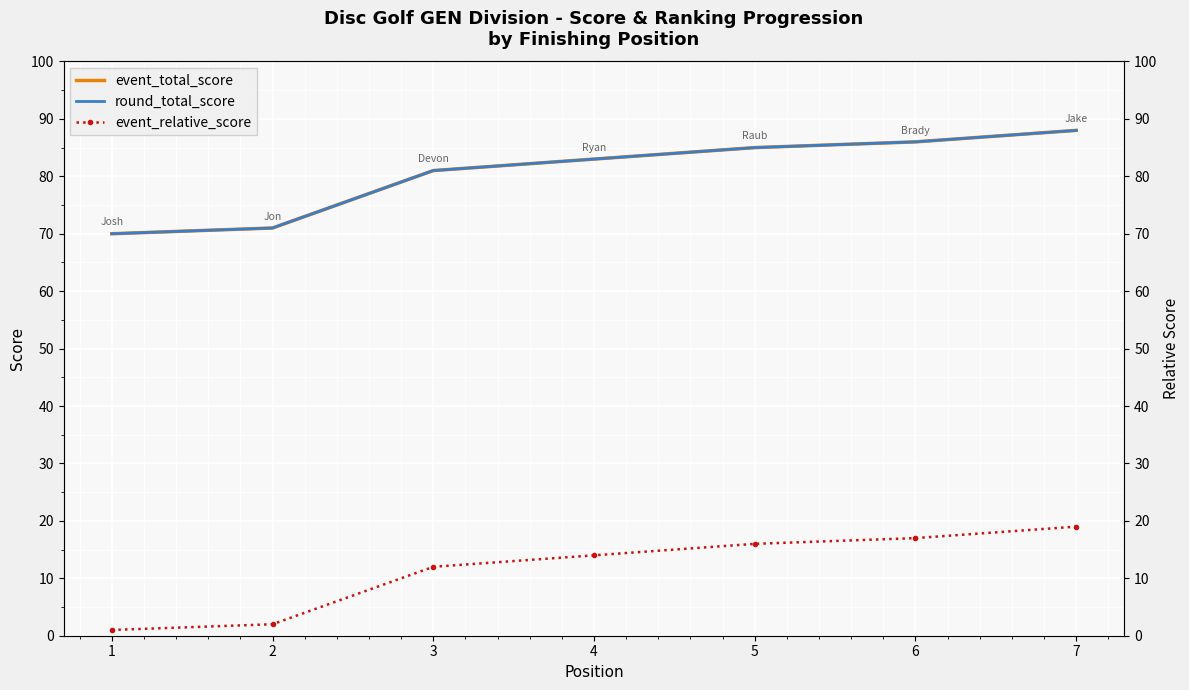

What is the average value of the event_relative_score series?

12